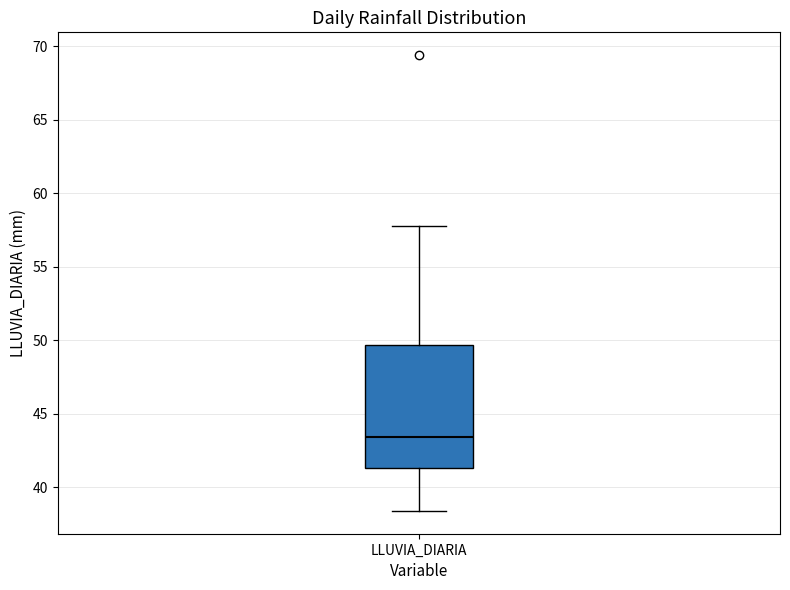

Read this box plot against the y-axis: the position of the median line, the range covered by the box, and the ends of both whiskers. The values are not printed on the chart, so give them approximately, as read against the axis.

median 43.5, box 41.5 to 49.5, whiskers 38.5 to 58.0